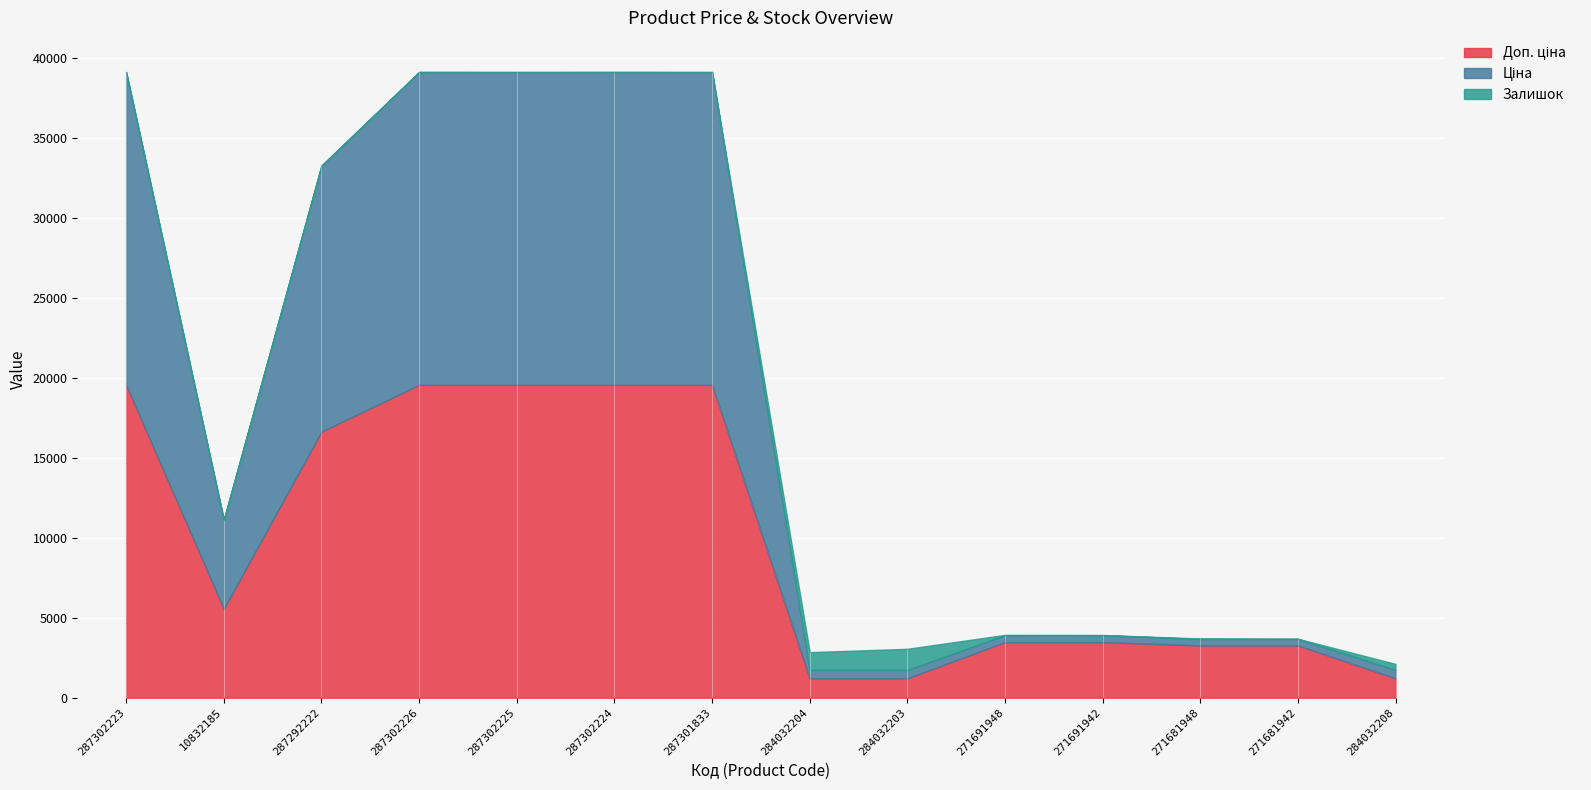

Reading left to right, transcribe all the data shown in this chart.

Доп. ціна: 19564.9	5560.3	16636.8	19564.9	19564.9	19564.9	19564.9	1210.7	1210.7	3474.1	3474.1	3265.8	3265.8	1210.7
Ціна: 19564.9	5560.3	16636.8	19564.9	19564.9	19564.9	19564.9	528.2	528.2	434.3	434.3	408.2	408.2	528.2
Залишок: 7.0	7.0	2.0	7.0	0.0	6.0	0.0	1110.0	1319.0	22.0	13.0	30.0	10.0	371.0